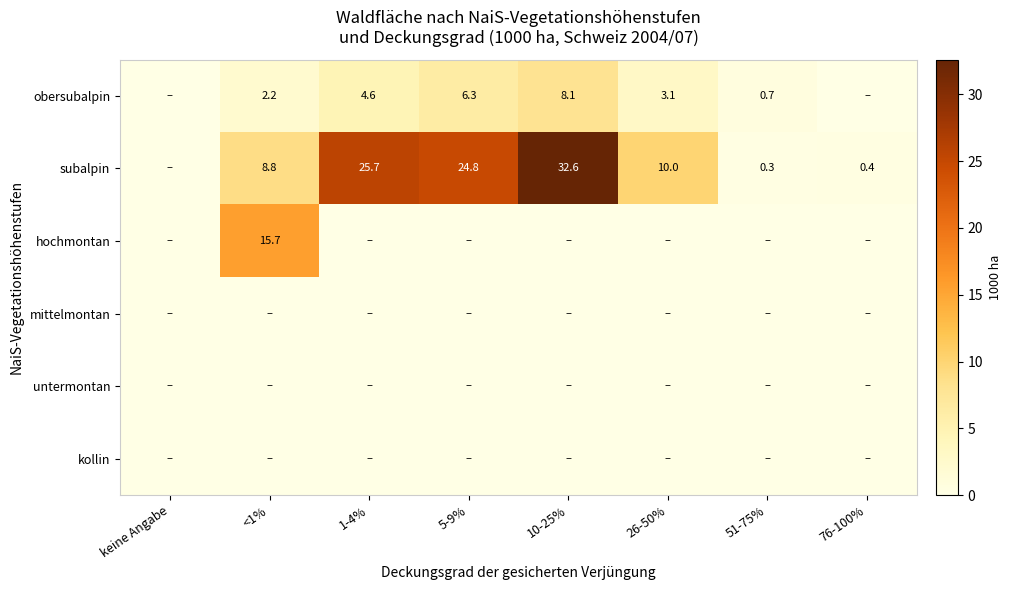

True or false: subalpin has a value of 24.8 at 5-9%.

True